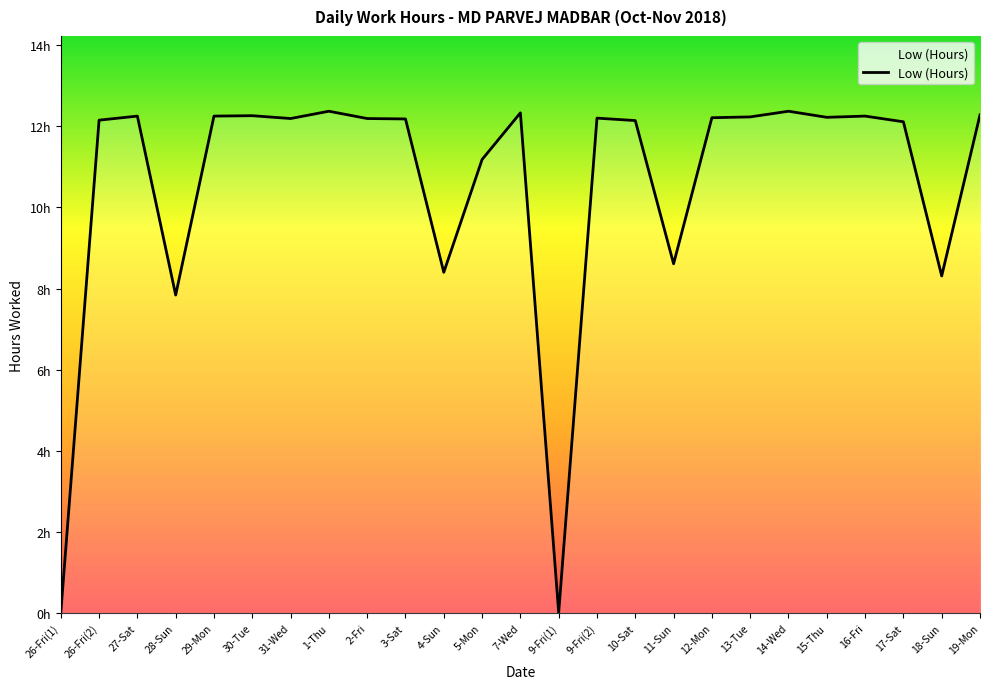

Reading left to right, list all the values displayed in this chart.

0.0	12.2	12.2	7.8	12.2	12.3	12.2	12.4	12.2	12.2	8.4	11.2	12.3	0.0	12.2	12.1	8.6	12.2	12.2	12.4	12.2	12.2	12.1	8.3	12.3